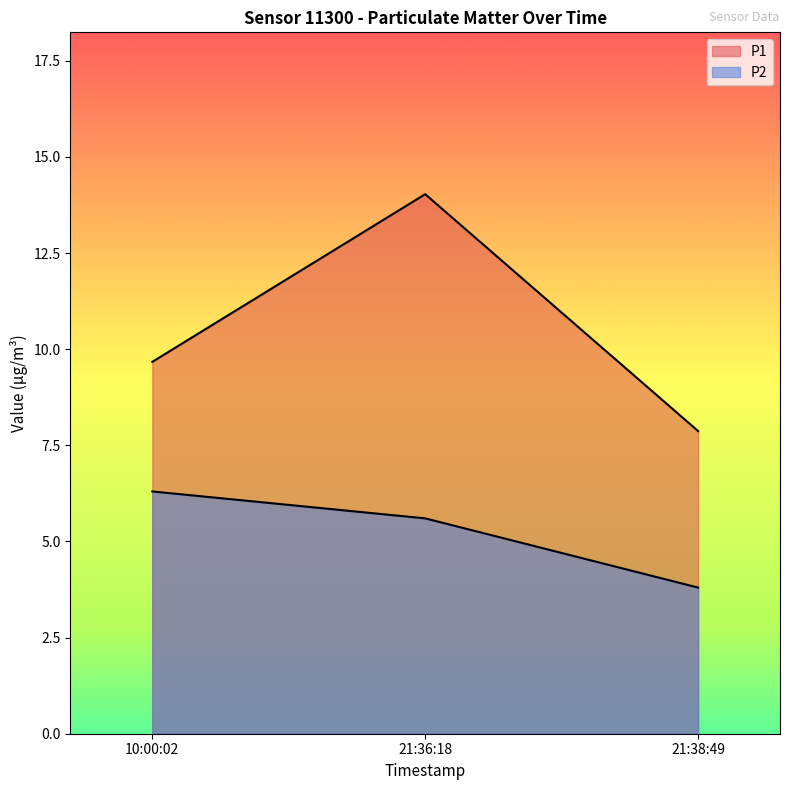

What is the value of the P1 point at the 2nd from the left?

14.0